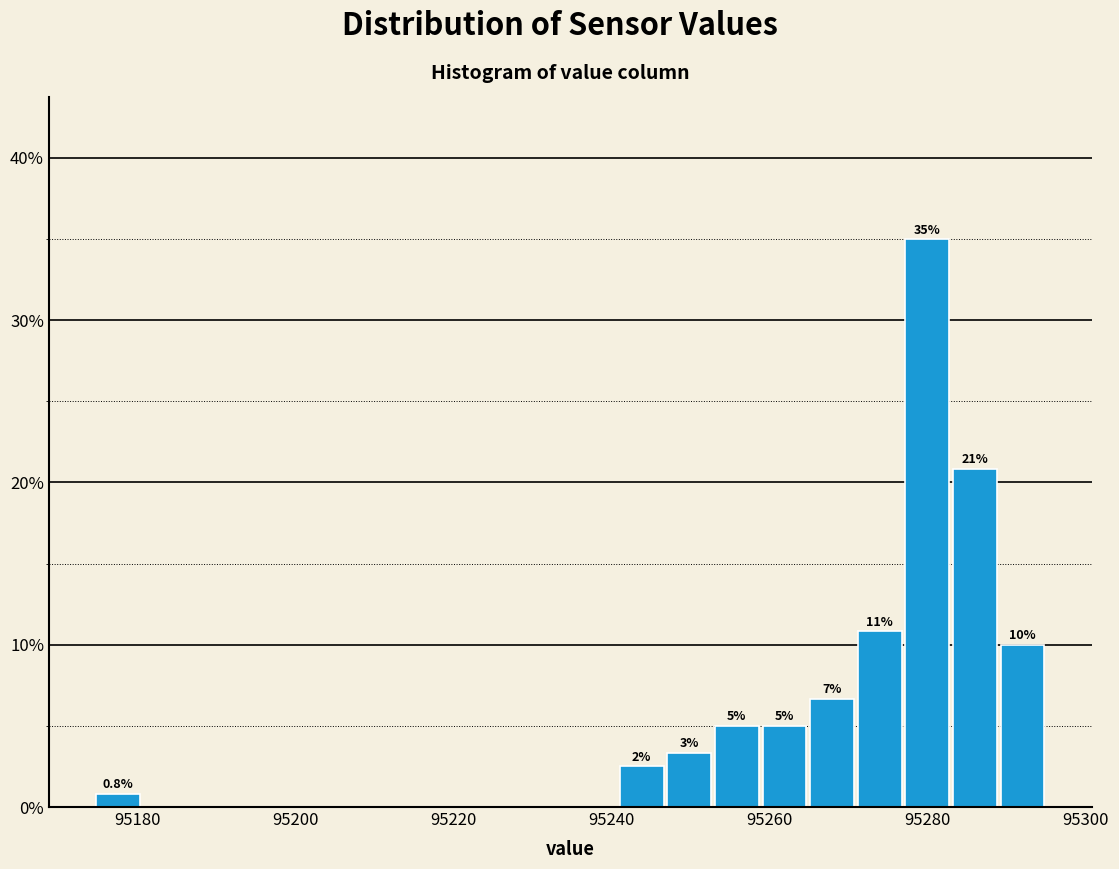

Around what value on the x-axis is the tallest bar? Give the approximate position of its centre, as read against the axis.

95280